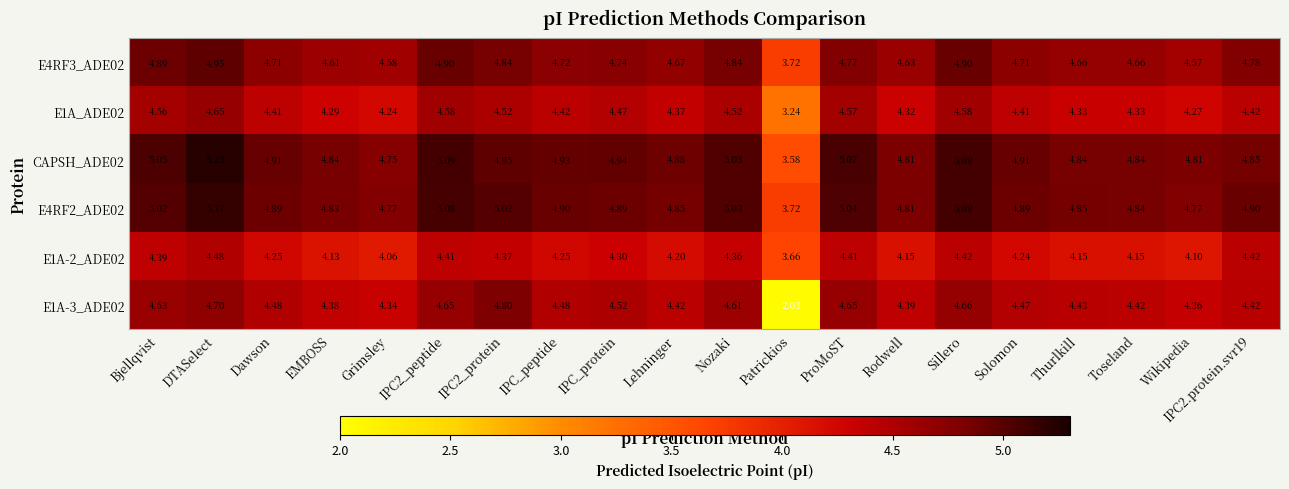

Which series has the largest total across all categories?

CAPSH_ADE02